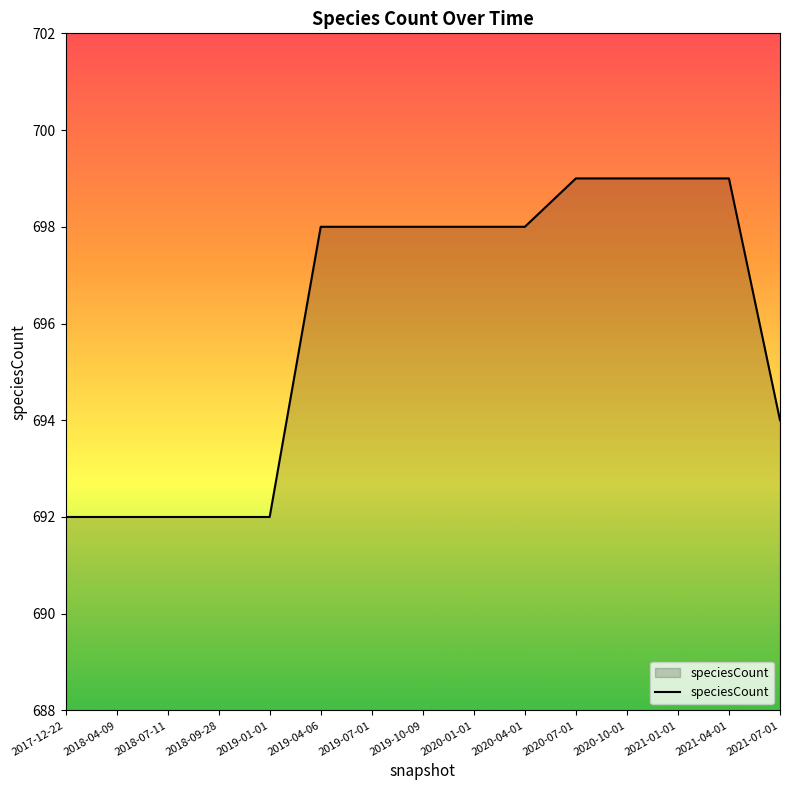

What position from the right is 2020-01-01?

7